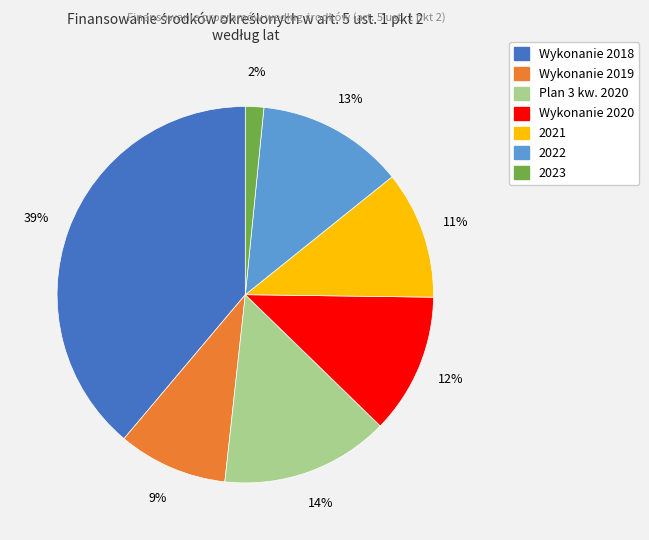

To the nearest percent, what is the average slice percentage?

14%